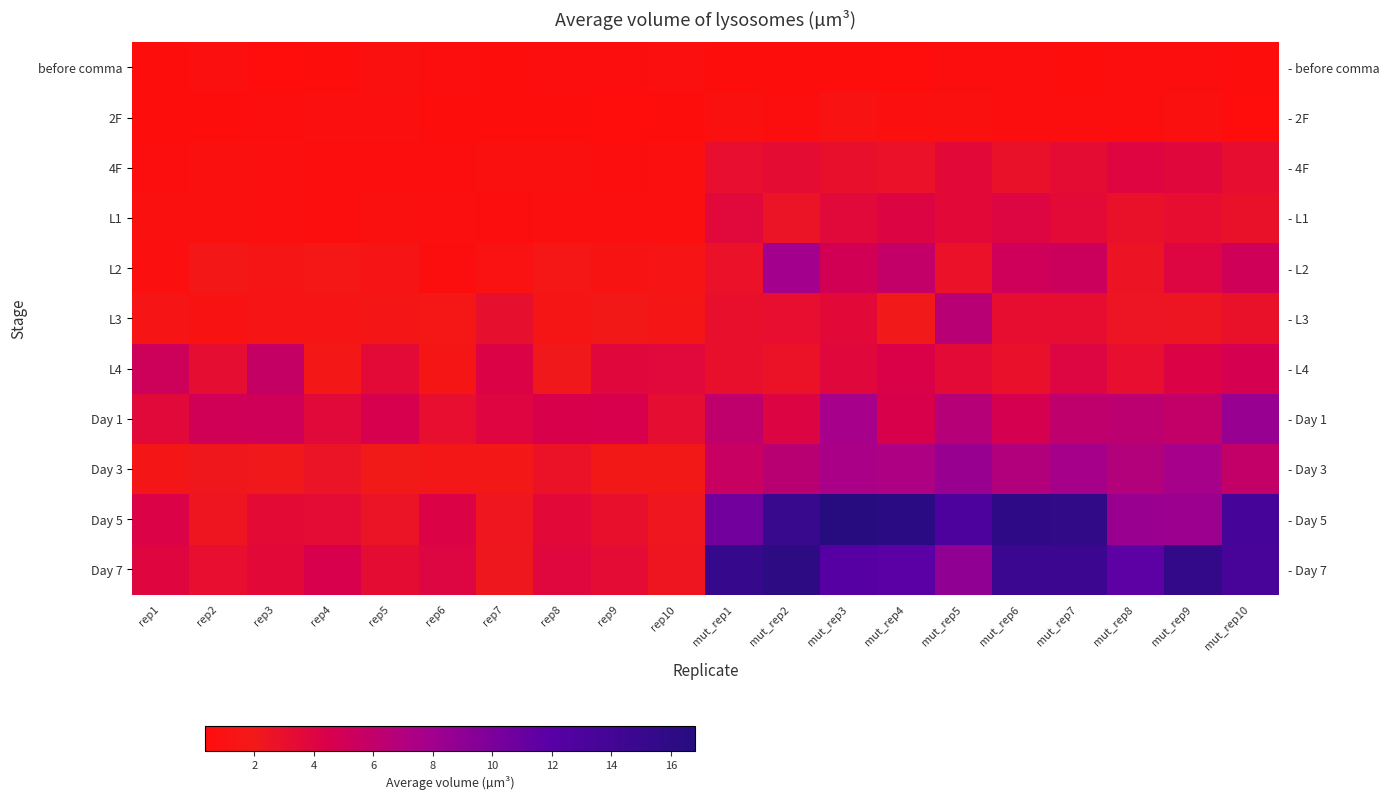

Count the before comma values in the range 0 to 1.

20